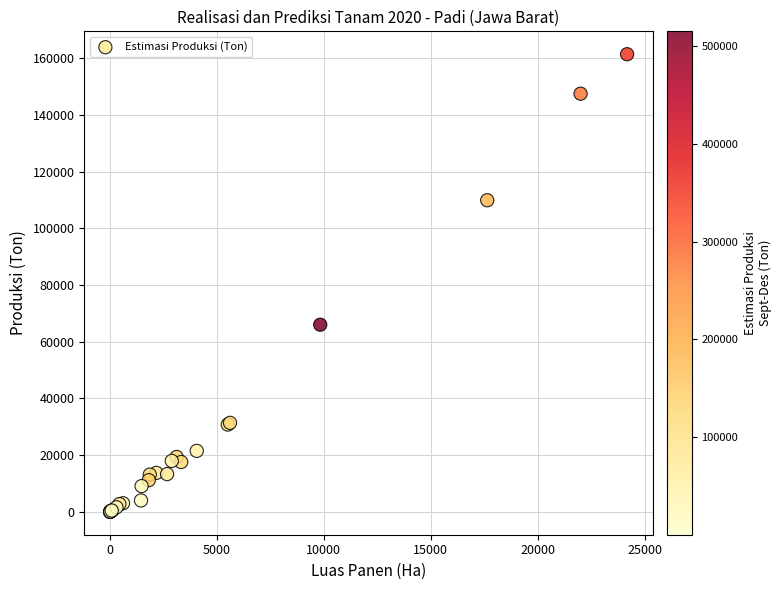

What Y value in the scatter plot is closest to 80701?

66003.1